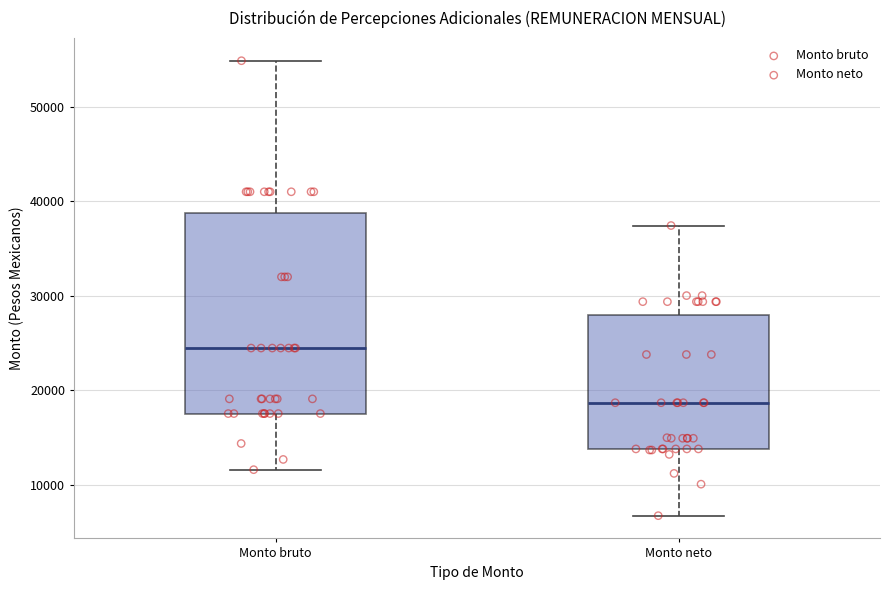

Which box's median line is the lowest?

Monto neto